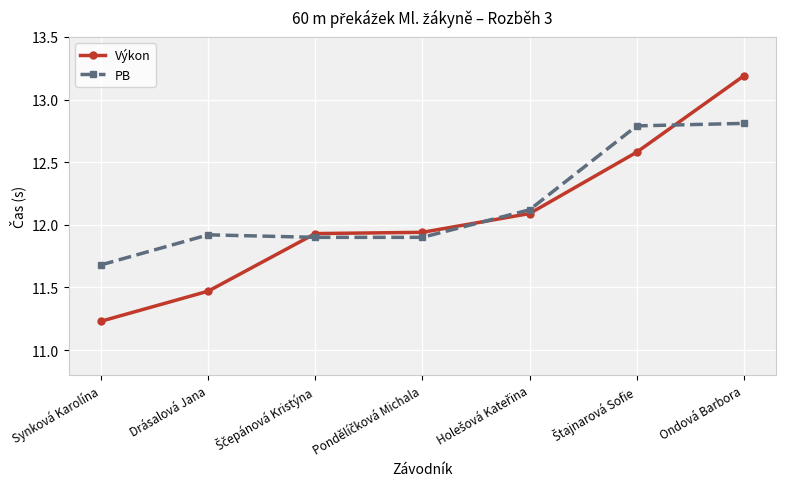

Rank the series by their maximum value, from highest to lowest.

Výkon, PB